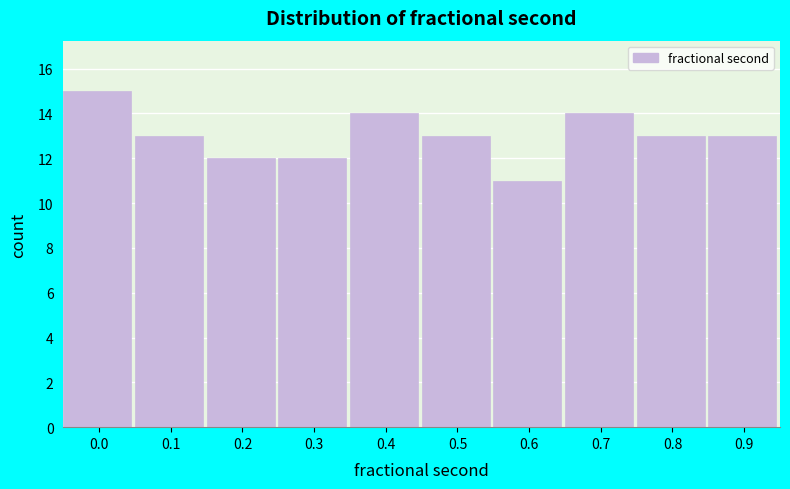

Reading left to right, what are all the values shown in this chart?

0.0=15	0.1=13	0.2=12	0.3=12	0.4=14	0.5=13	0.6=11	0.7=14	0.8=13	0.9=13